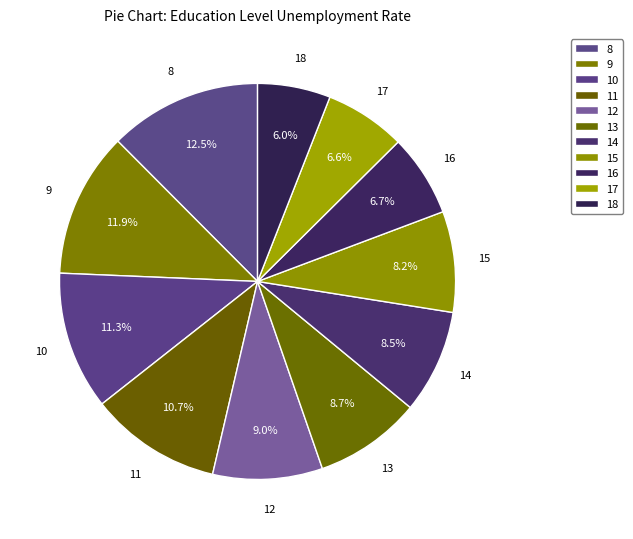

Which has a higher value, 18 or 13?

13